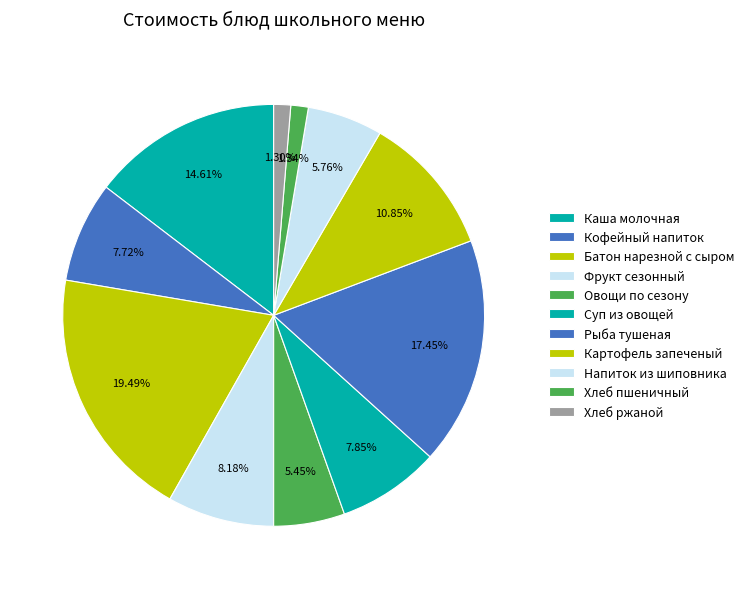

Does any single category account for the majority?

No